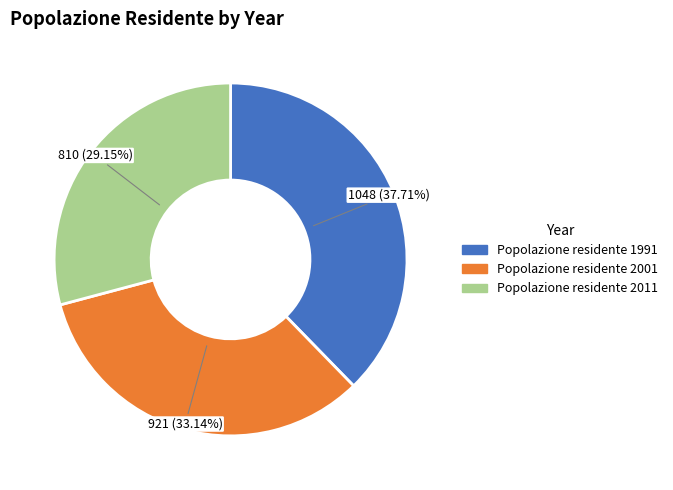

Which has a higher value, Popolazione residente 2001 or Popolazione residente 1991?

Popolazione residente 1991